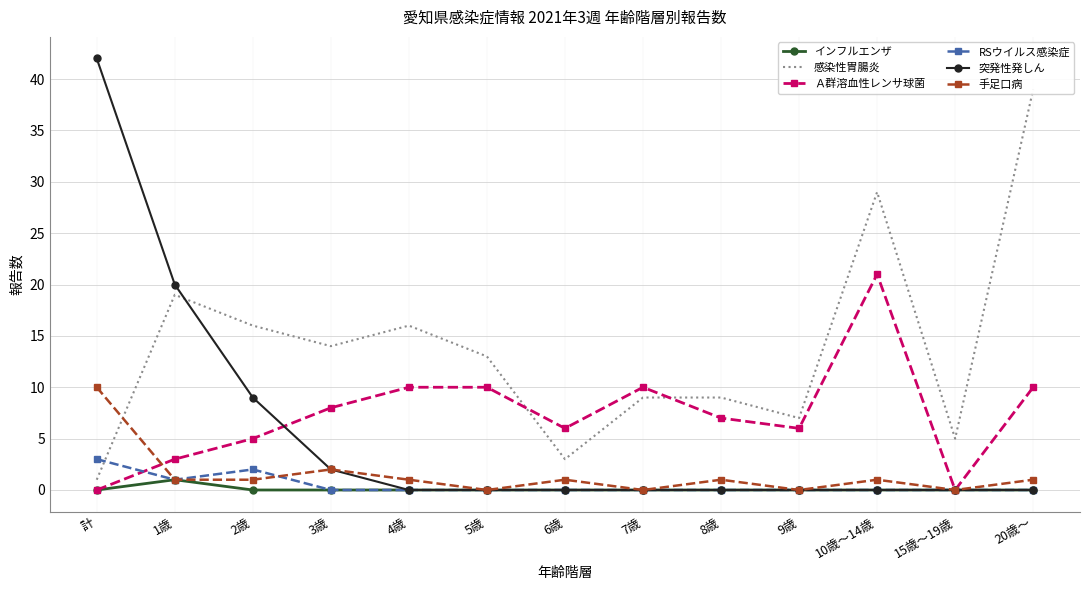

At which category does Ａ群溶血性レンサ球菌 reach its first local peak?

7歳